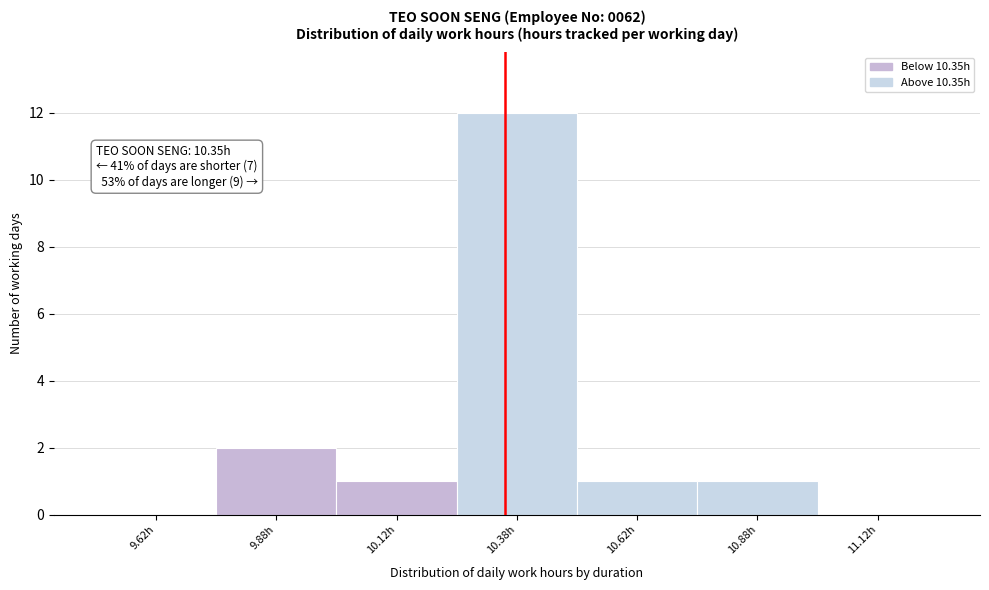

Over which range of the x-axis is the bar tallest?

10.25 to 10.50